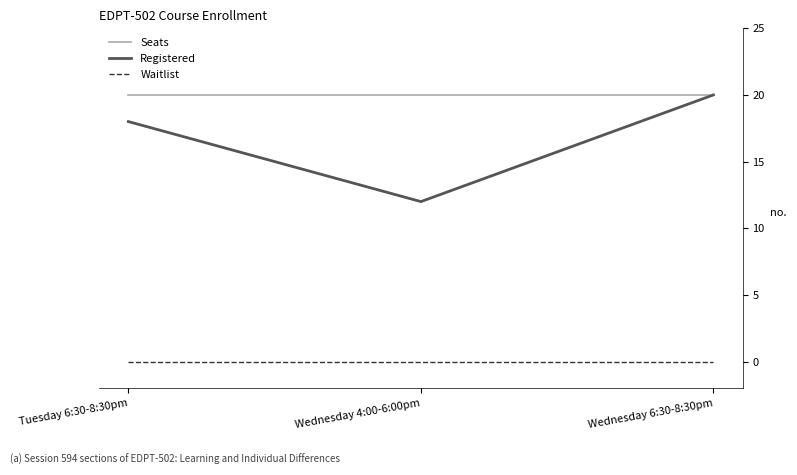

What is the greatest value displayed?

20